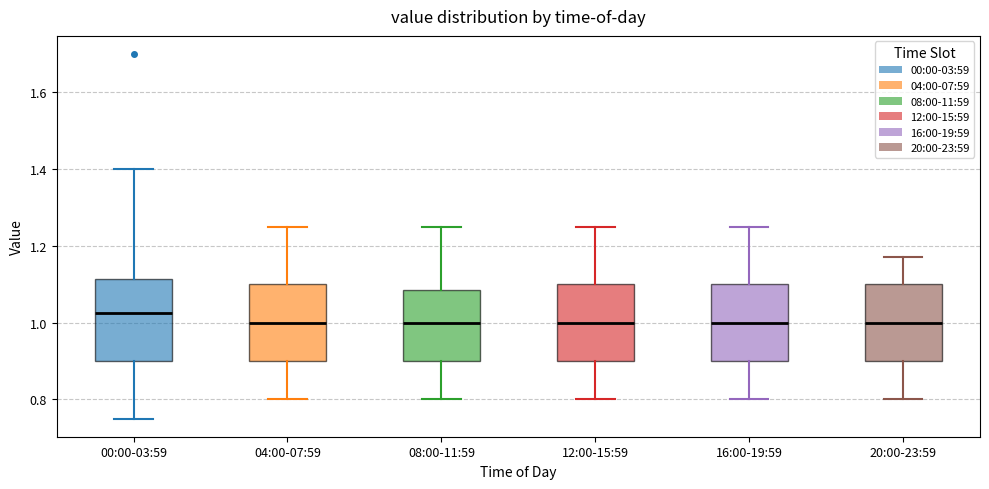

Reading left to right, read every box against the y-axis: the position of its median line, the range the box covers, and the ends of its whiskers. The values are not printed on the chart, so give them approximately, as read against the axis.

00:00-03:59: median 1.02, box 0.90 to 1.12, whiskers 0.76 to 1.40
04:00-07:59: median 1.00, box 0.90 to 1.10, whiskers 0.80 to 1.26
08:00-11:59: median 1.00, box 0.90 to 1.08, whiskers 0.80 to 1.26
12:00-15:59: median 1.00, box 0.90 to 1.10, whiskers 0.80 to 1.26
16:00-19:59: median 1.00, box 0.90 to 1.10, whiskers 0.80 to 1.26
20:00-23:59: median 1.00, box 0.90 to 1.10, whiskers 0.80 to 1.18